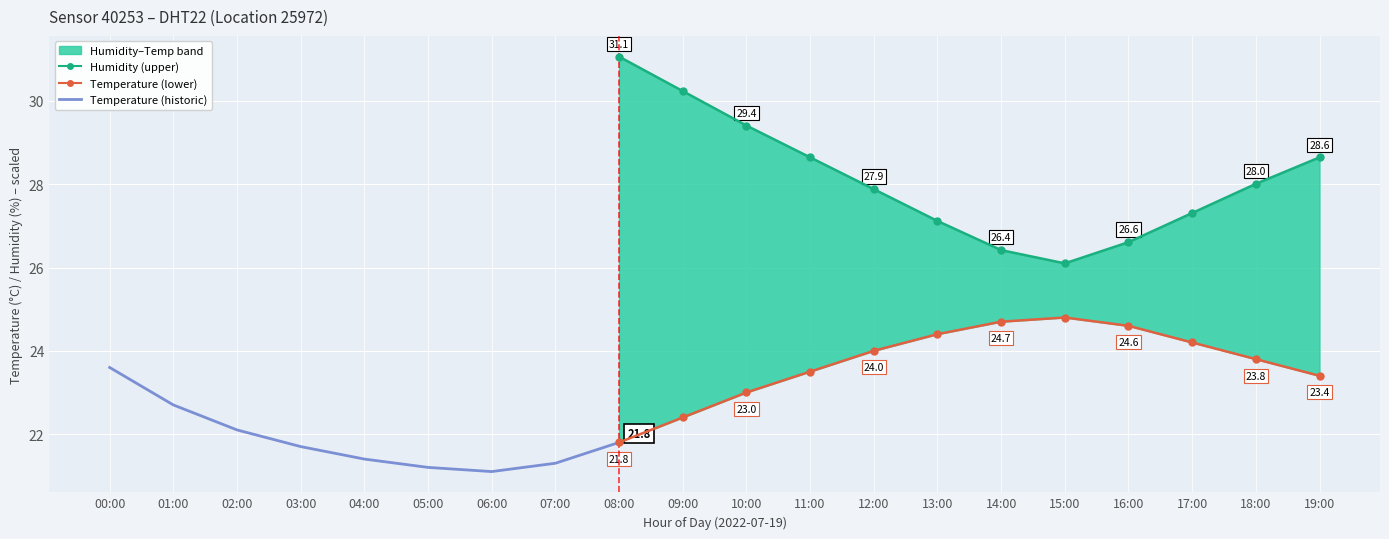

Between 12:00 and 11:00, which is larger?

11:00